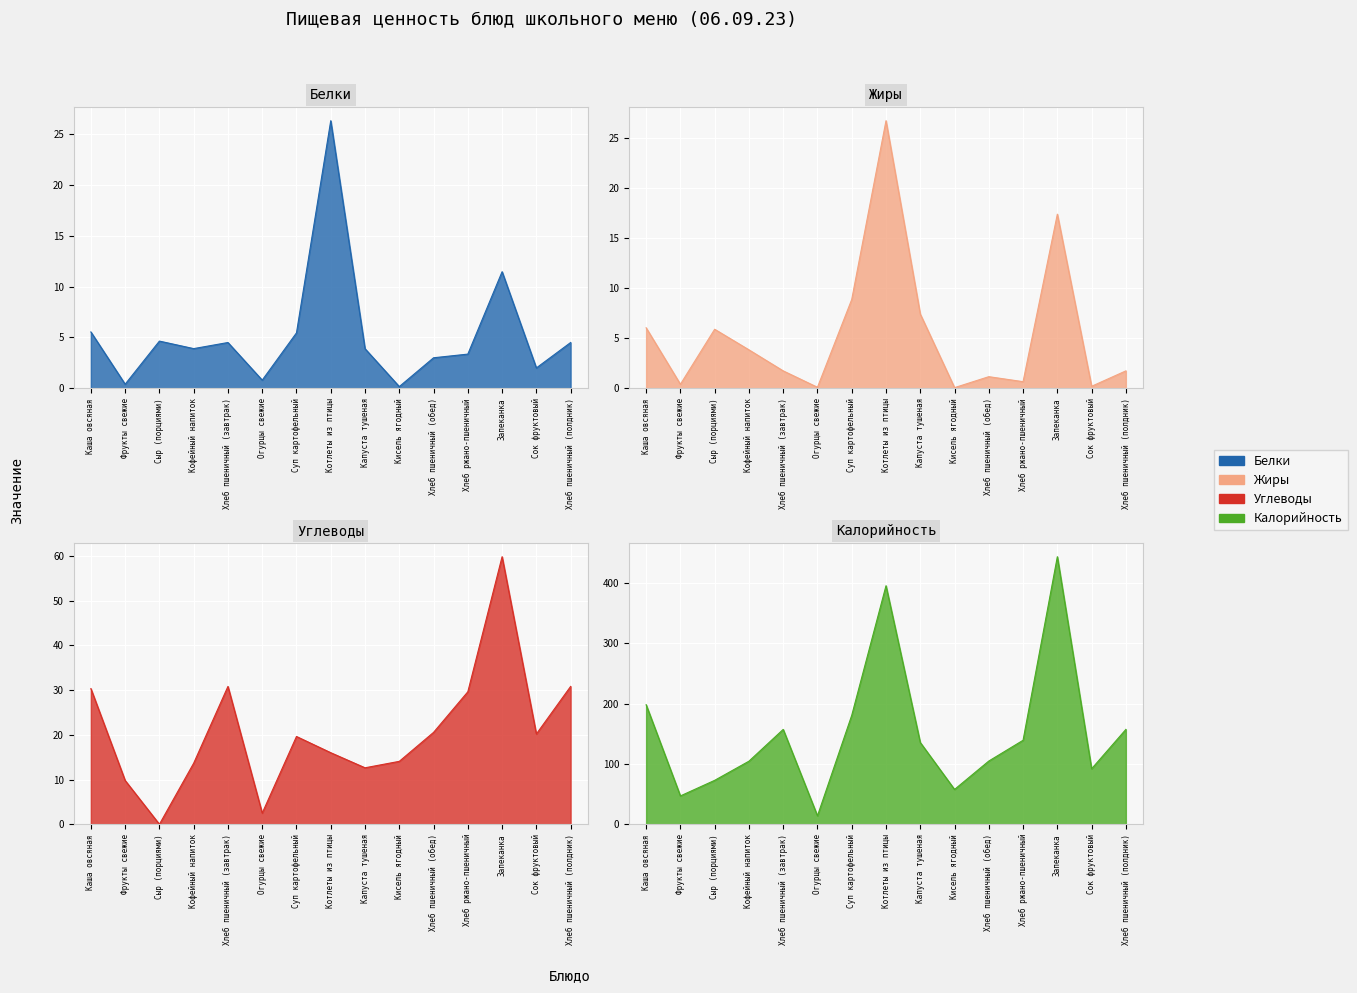

What is the value of the Жиры point at the 13th from the left?

17.4